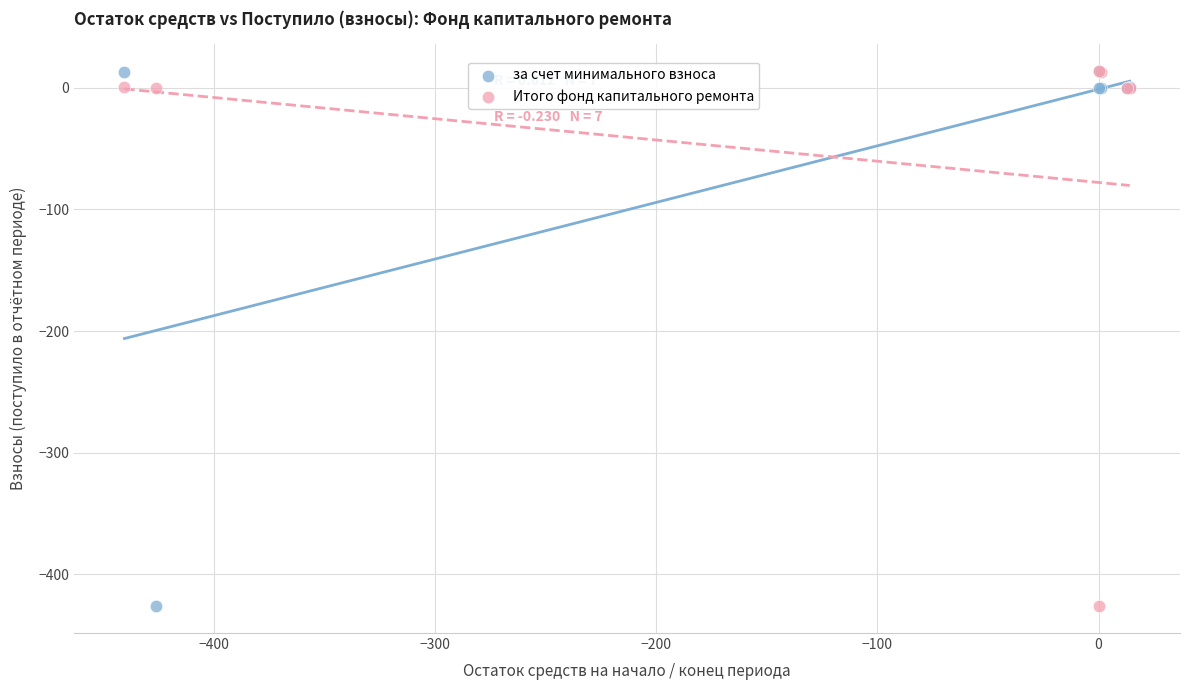

What are all the series names shown in the legend?

за счет минимального взноса, Итого фонд капитального ремонта